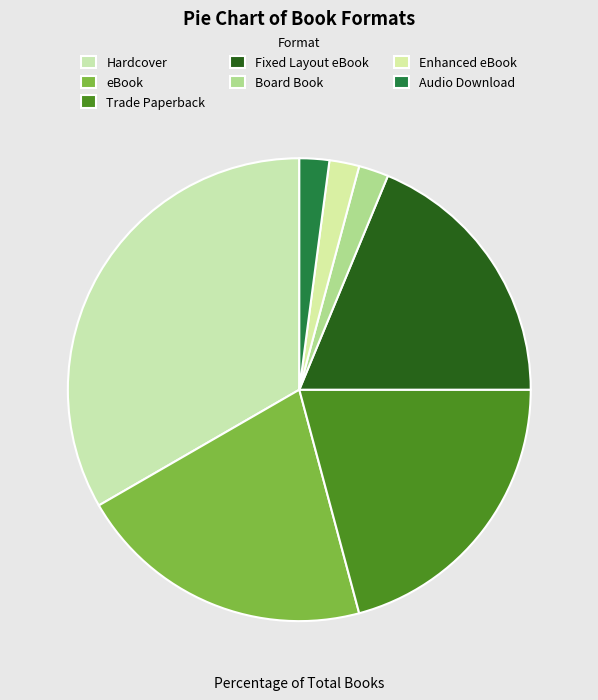

How many segments does this pie chart have?

7